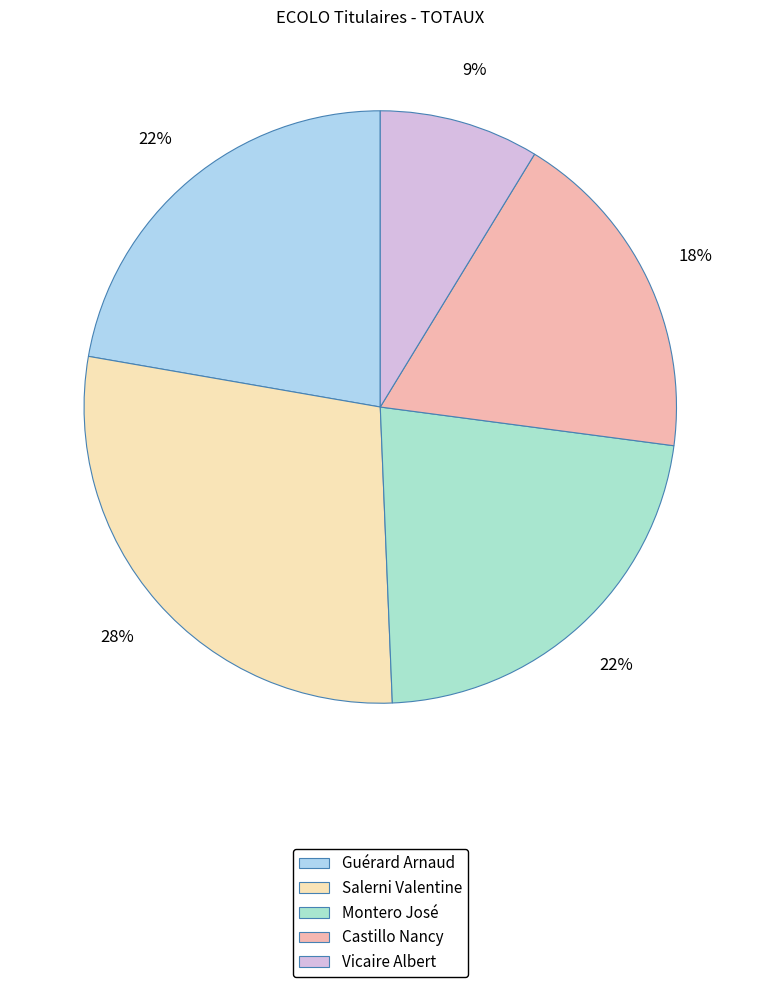

How many segments does this pie chart have?

5